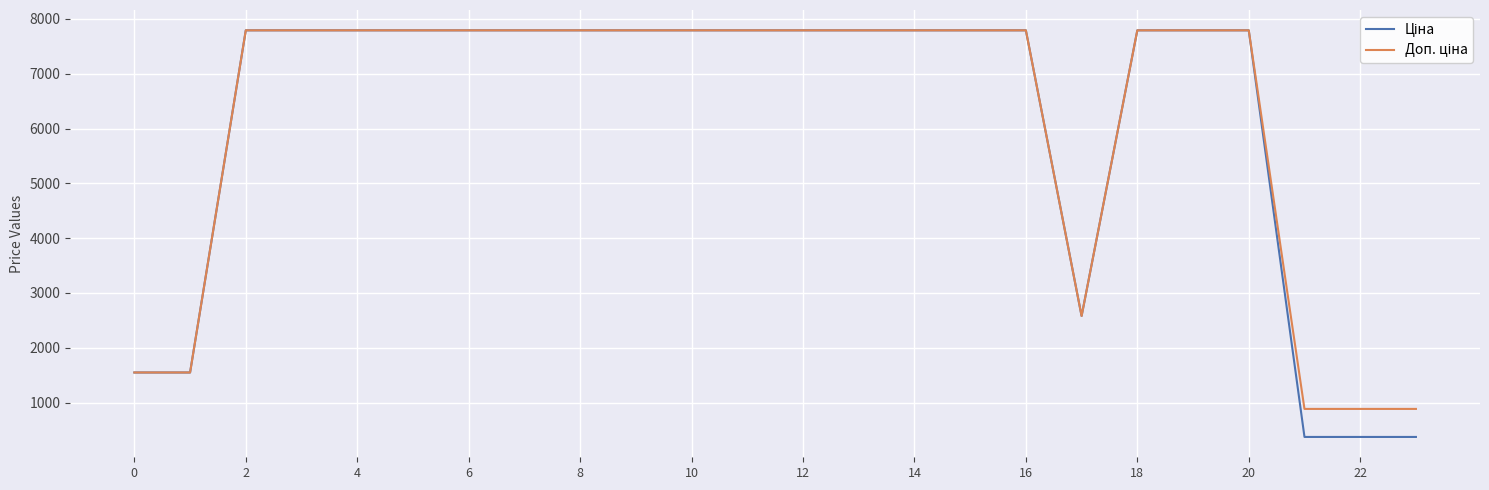

How many distinct data groups are displayed?

2